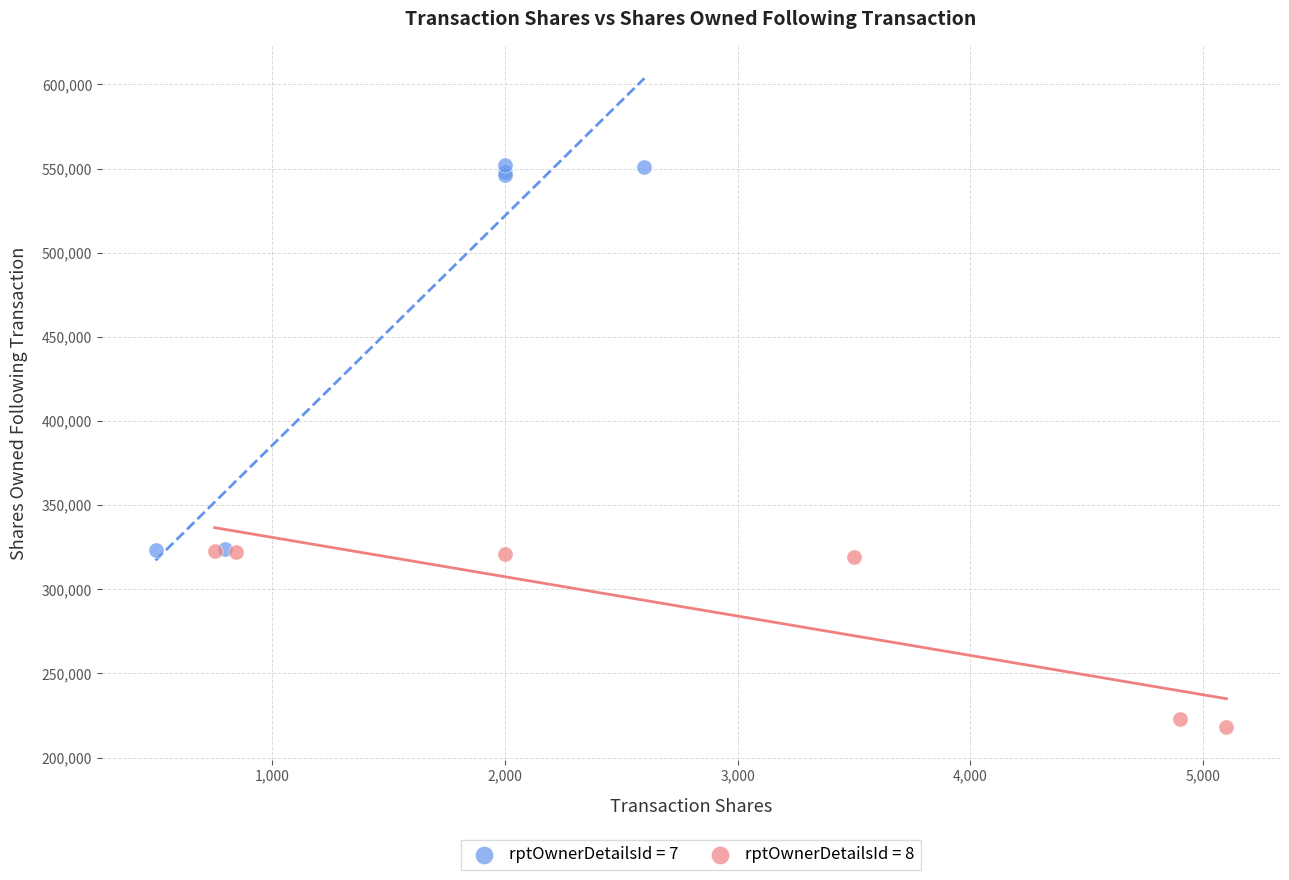

Which series has the largest Y range (max minus min)?

rptOwnerDetailsId = 7